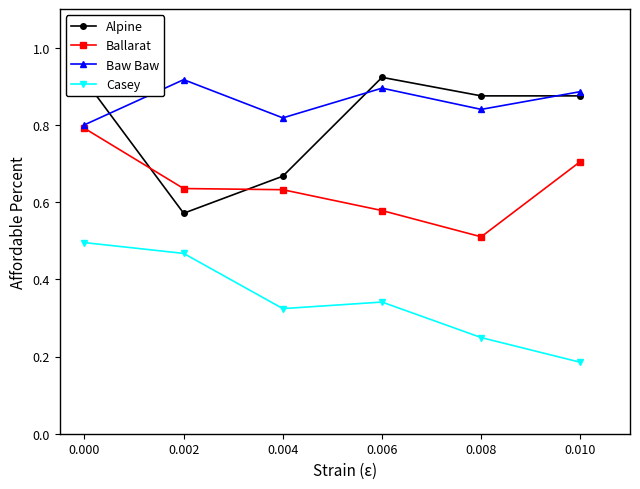

True or false: Casey and Ballarat cross at least once.

False